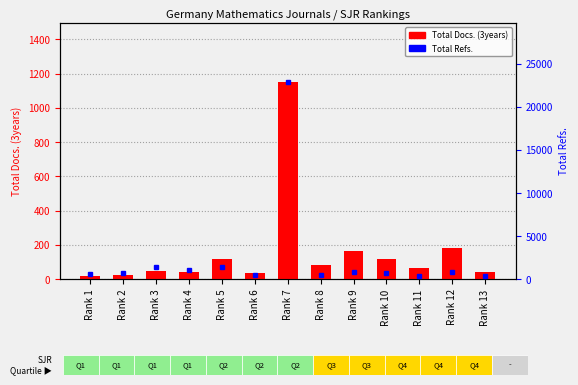

How many values in the Total Docs. (3years) series exceed 66?

6